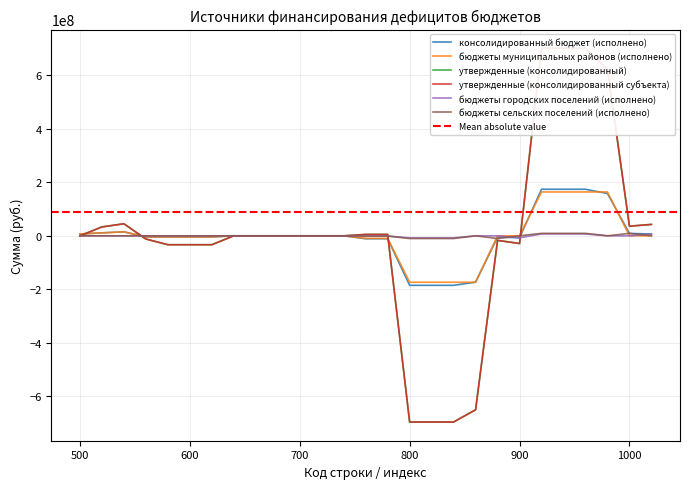

What is the maximum value for консолидированный бюджет (исполнено)?

173903351.1